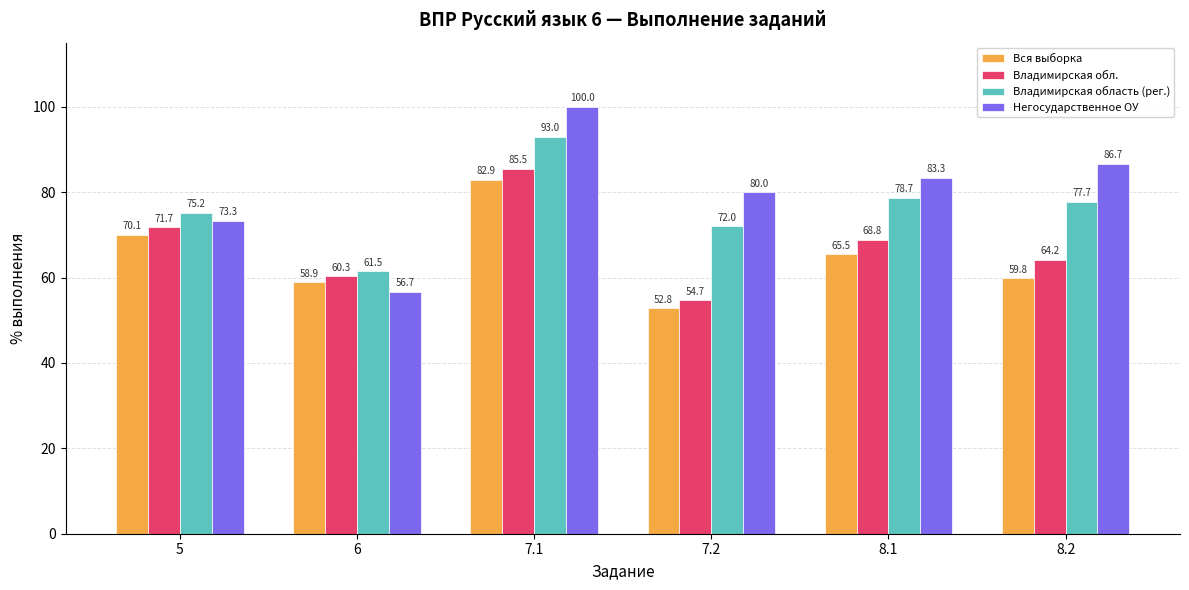

The Владимирская область (рег.) series shows 61.5 at 6. True or false?

True